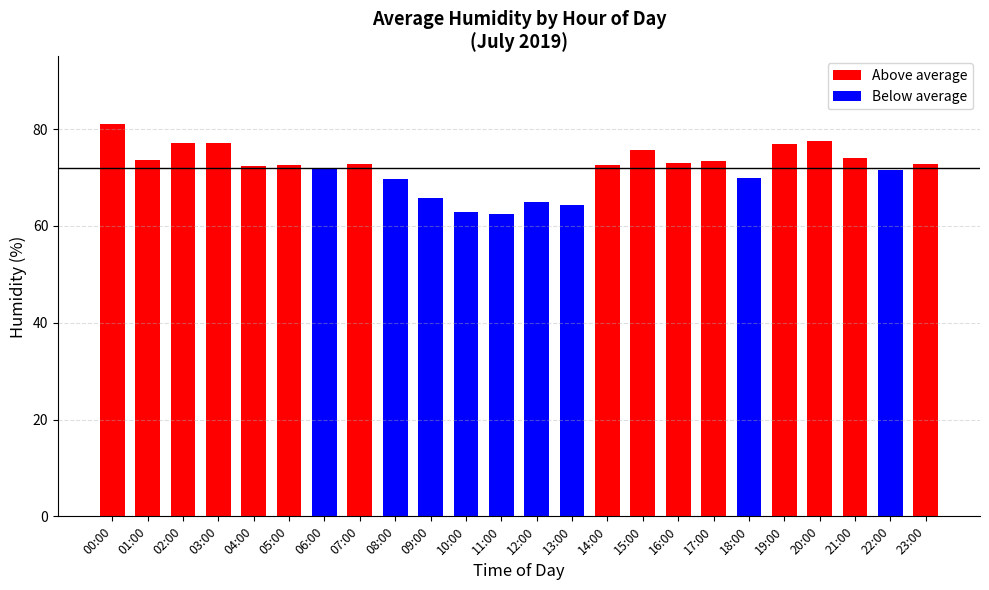

True or false: the data shows 109.5 at 23:00.

False